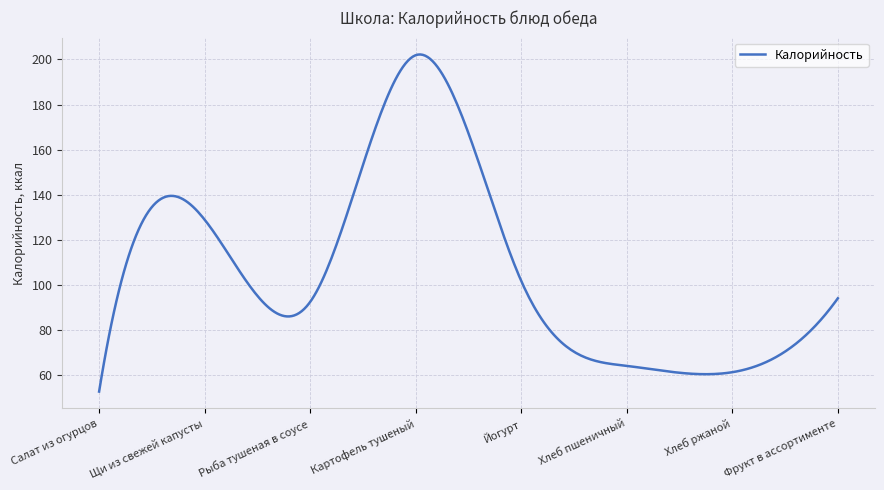

What is the difference between the second highest and minimum values?

149.6